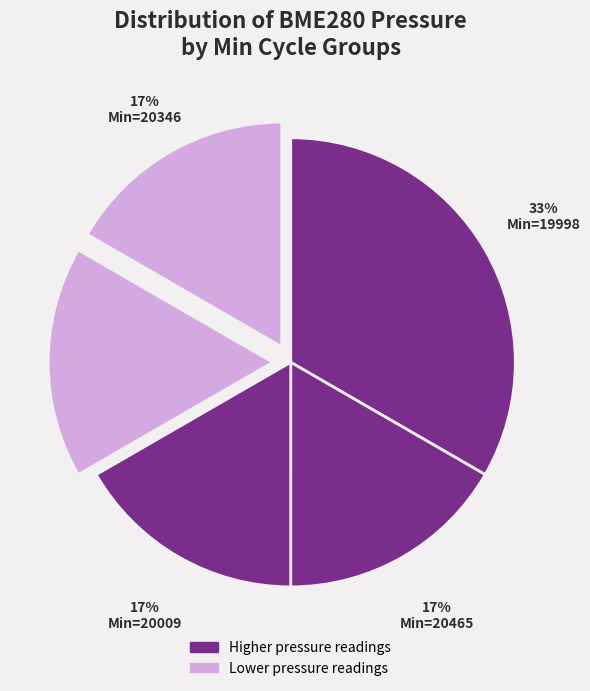

What is the largest slice in the pie chart?

19998